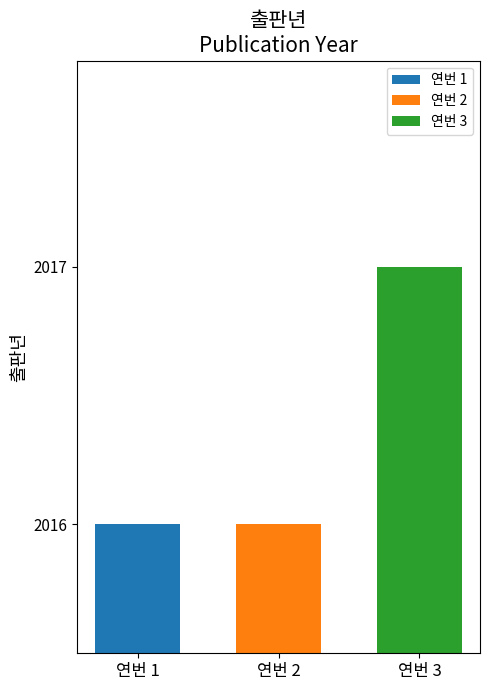

Count the values in the range 2016 to 2017.

3